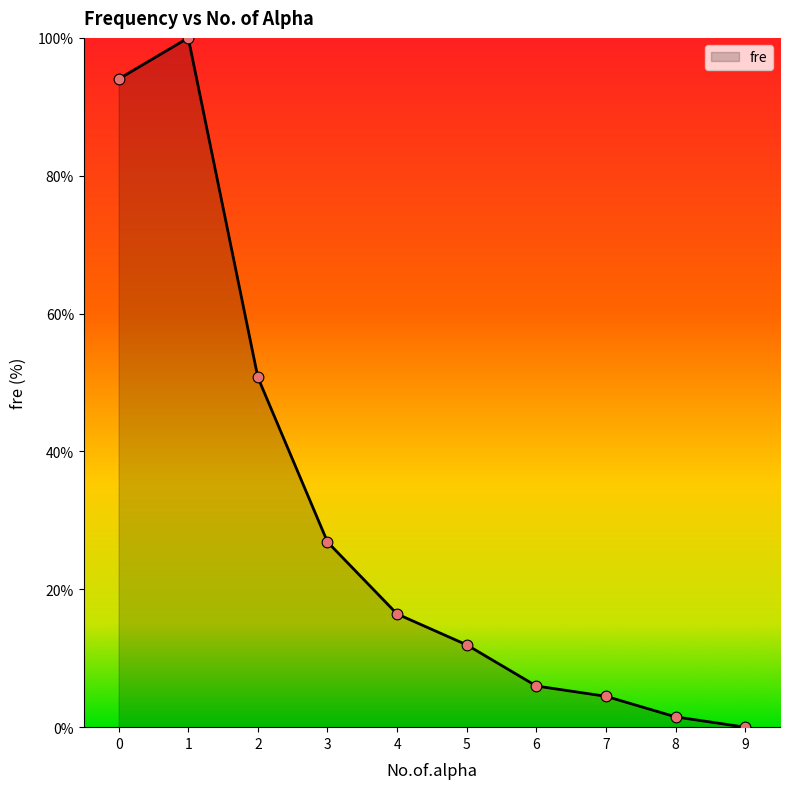

What is the change in value from 2 to 4?

-34.3